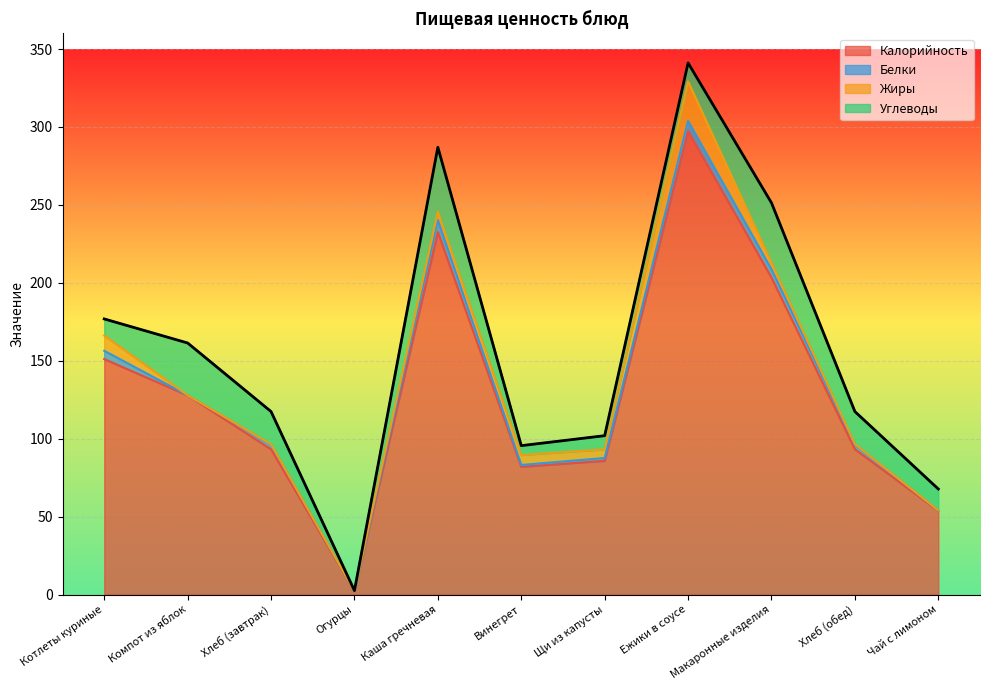

True or false: Калорийность has a value of 174.8 at Компот из яблок.

False